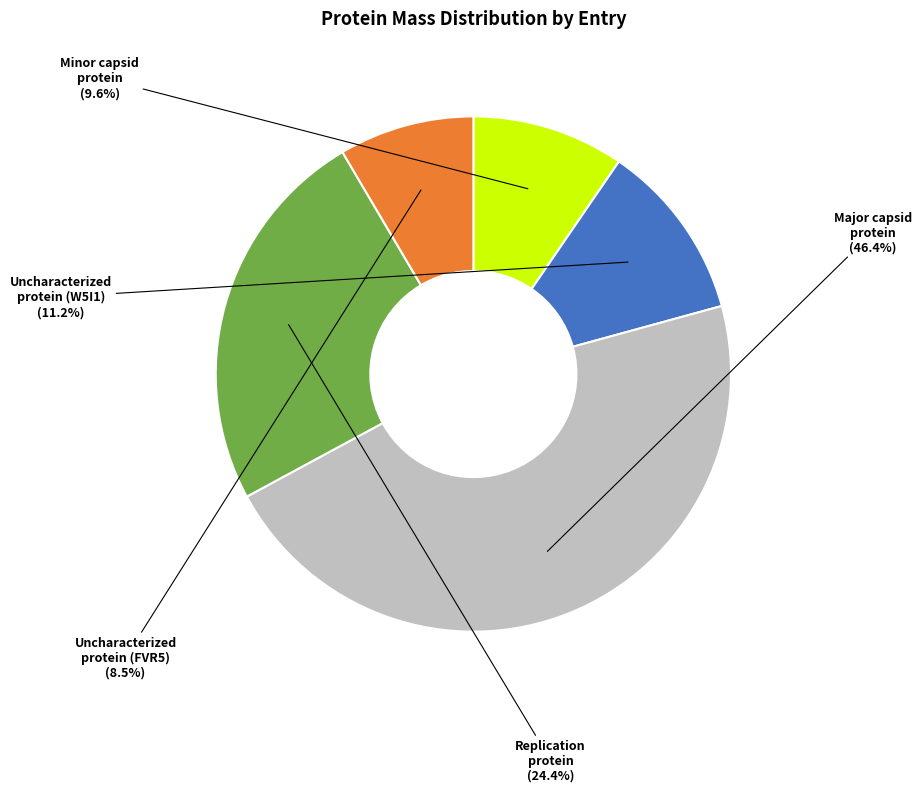

How much of the chart is everything except Minor capsid protein?

90.4%